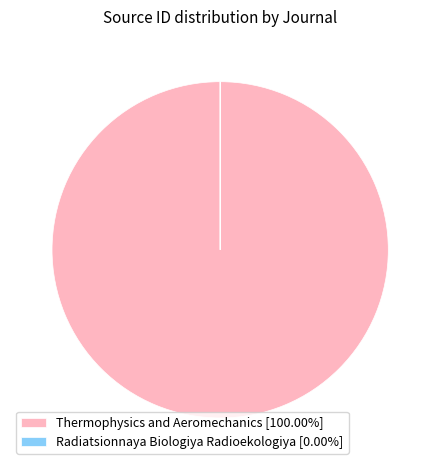

Is there a majority slice in this chart?

Yes